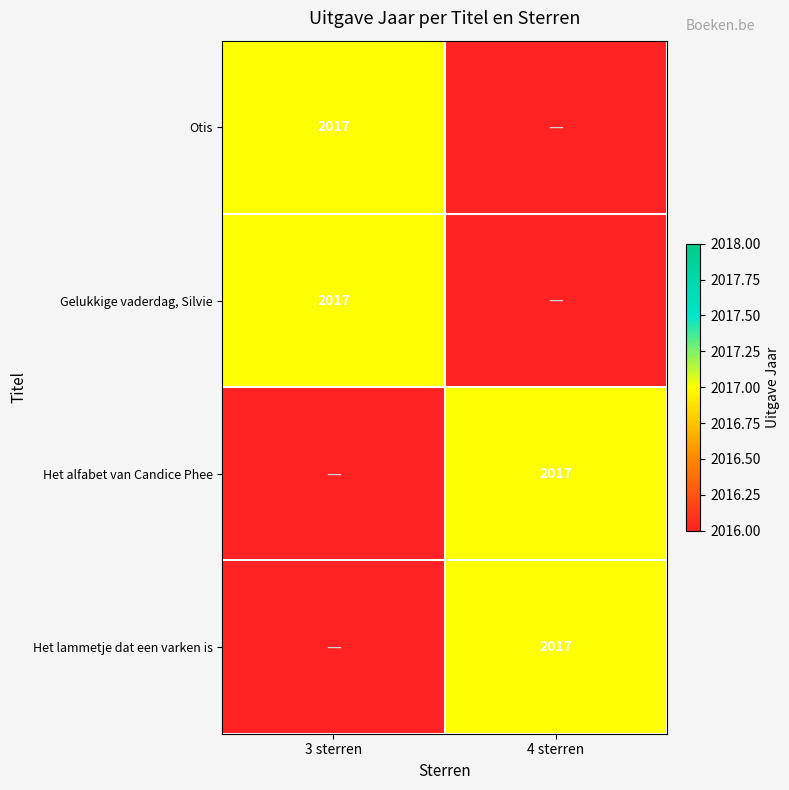

How many series are shown in this chart?

4